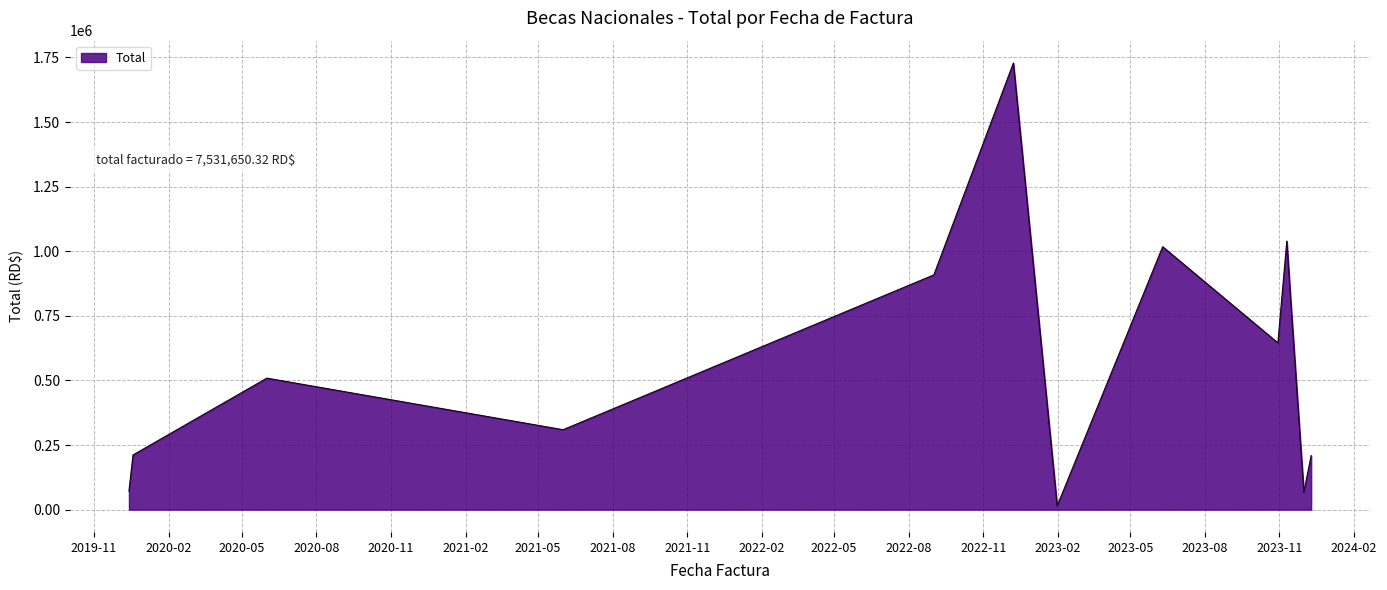

What is the greatest value displayed?

1728467.5